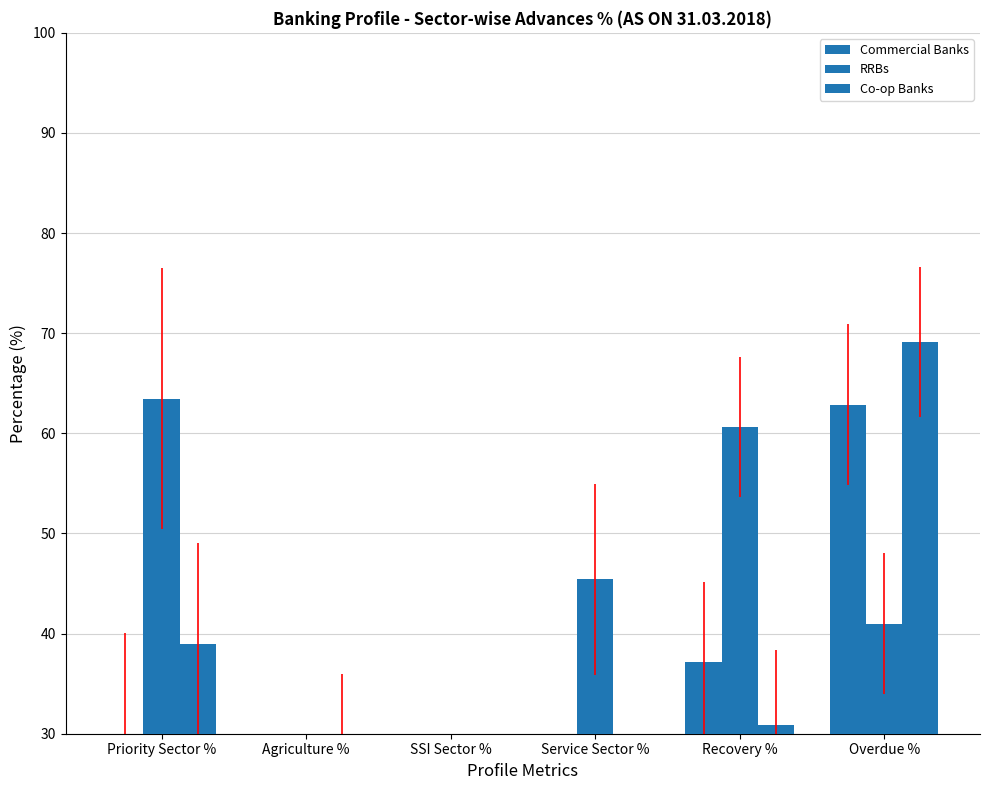

What is the difference between the highest and lowest values at Service Sector %?

32.0